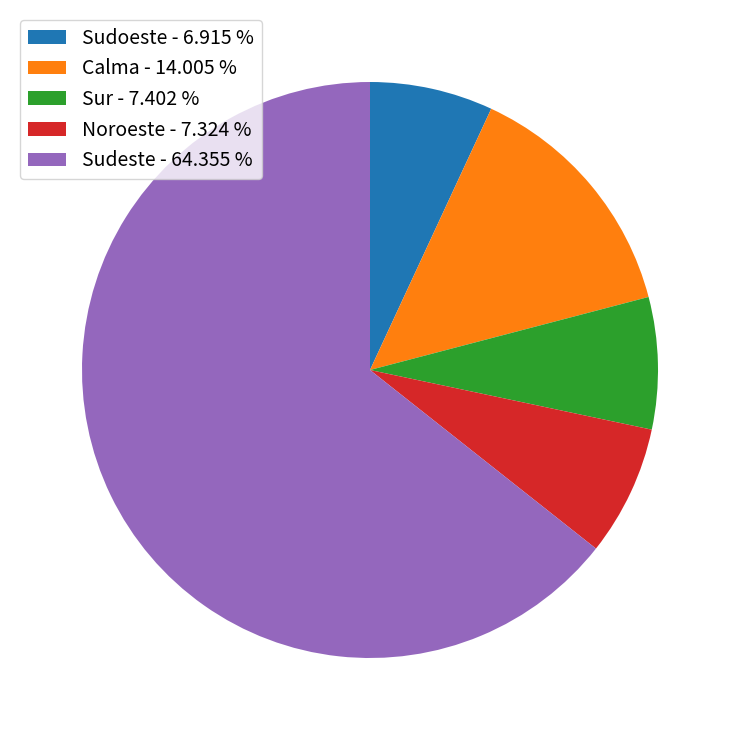

Which has a higher value, Sudeste - 64.355 % or Noroeste - 7.324 %?

Sudeste - 64.355 %